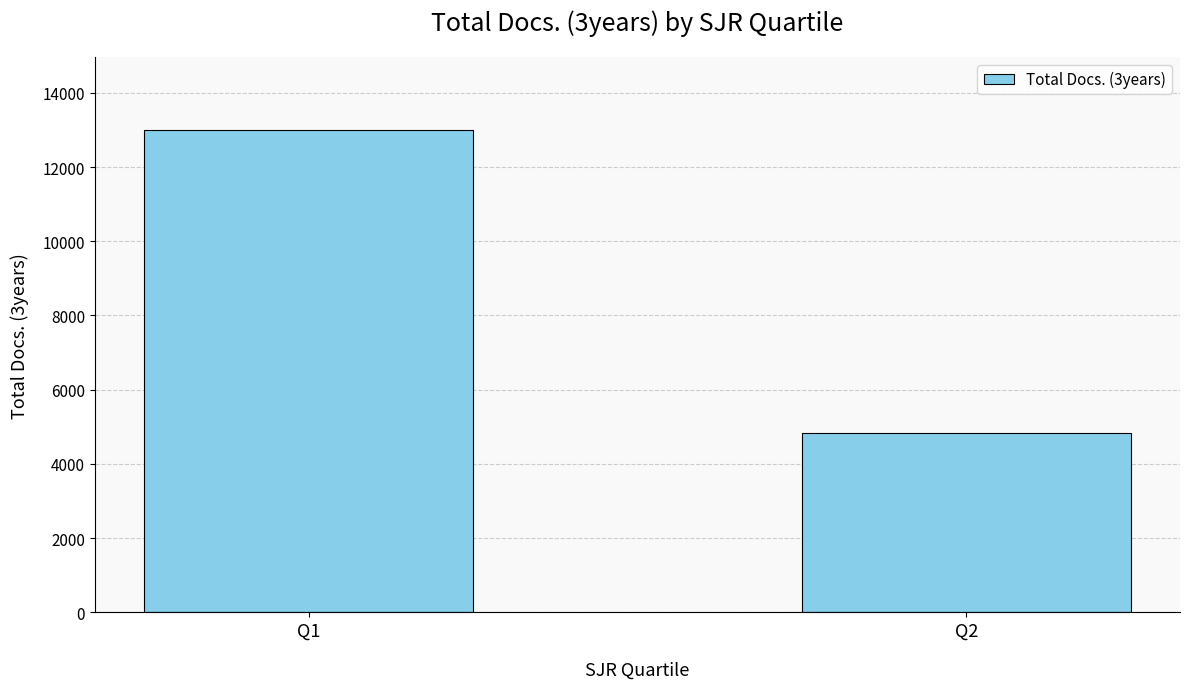

What is the value of the 2nd bar from the left?

4838